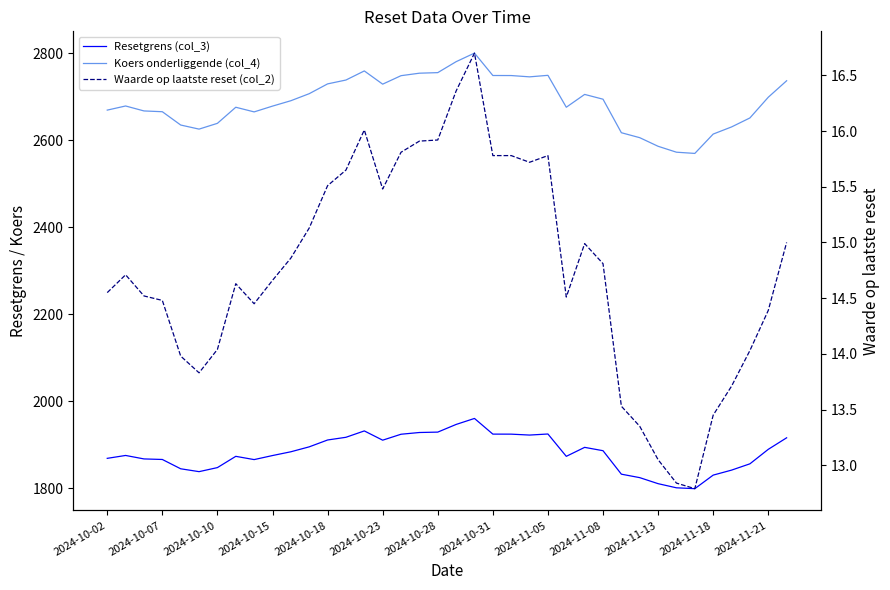

True or false: Resetgrens (col_3) and Koers onderliggende (col_4) cross at least once.

False